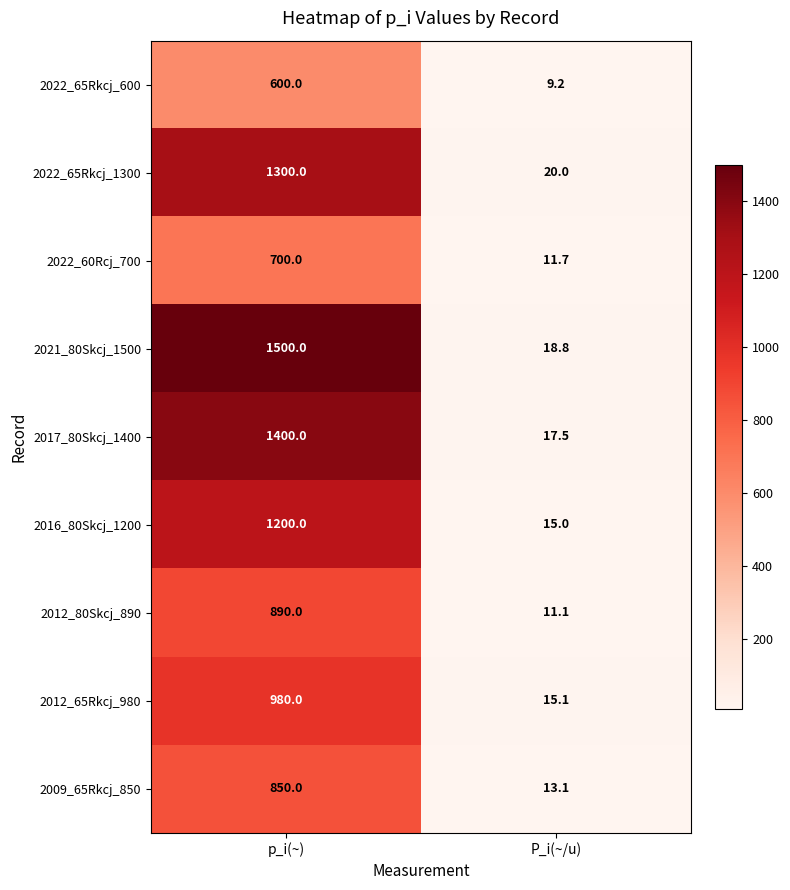

Which series has the widest spread of values?

2021_80Skcj_1500